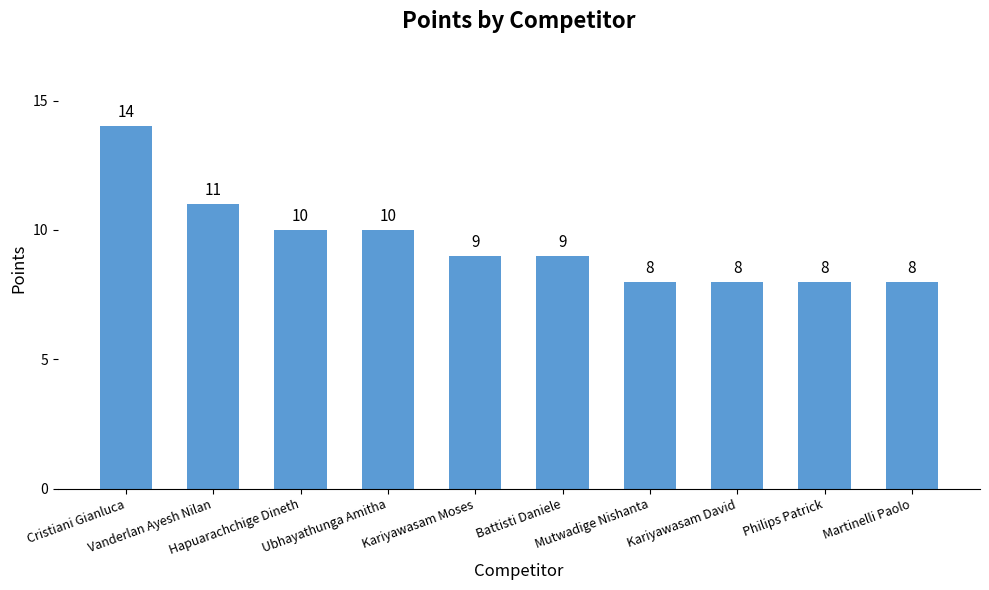

Which has a higher value, Martinelli Paolo or Vanderlan Ayesh Nilan?

Vanderlan Ayesh Nilan